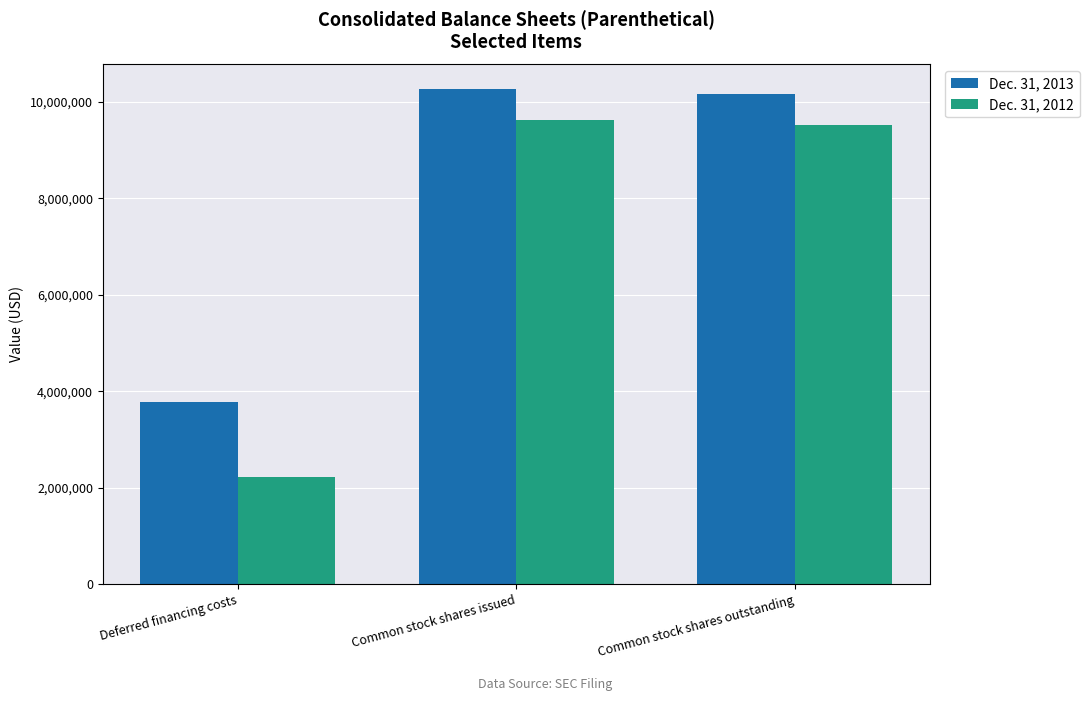

What is the value of the Dec. 31, 2013 bar at the 3rd from the left?

10164621